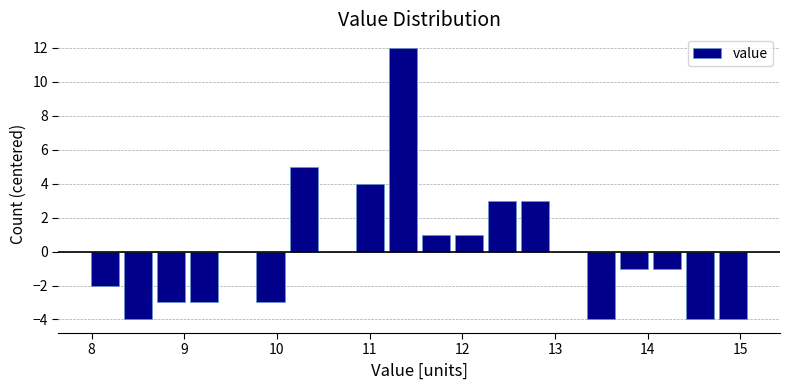

Around what value on the x-axis is the tallest bar? Give the approximate position of its centre, as read against the axis.

11.4